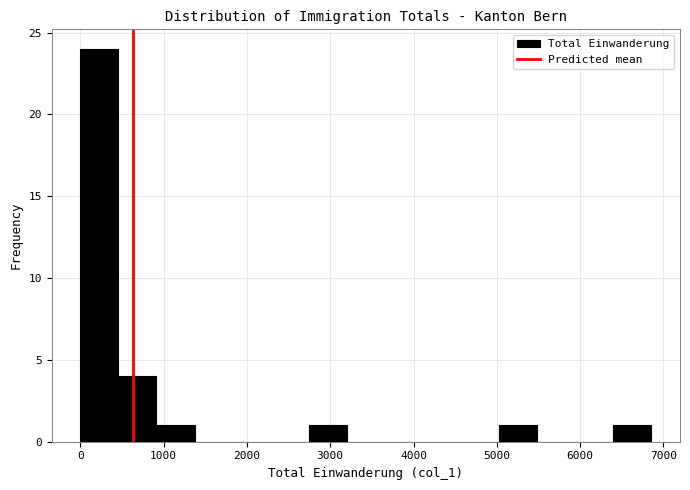

Reading left to right, transcribe this chart: for each bar, give the range it covers on the x-axis and its height. Neither the bar edges nor the heights are printed on the chart, so give them approximately, as read against the axes.

0 to 500: 24
500 to 900: 4
900 to 1400: 1
1400 to 1800: 0
1800 to 2300: 0
2300 to 2700: 0
2700 to 3200: 1
3200 to 3700: 0
3700 to 4100: 0
4100 to 4600: 0
4600 to 5000: 0
5000 to 5500: 1
5500 to 5900: 0
5900 to 6400: 0
6400 to 6900: 1